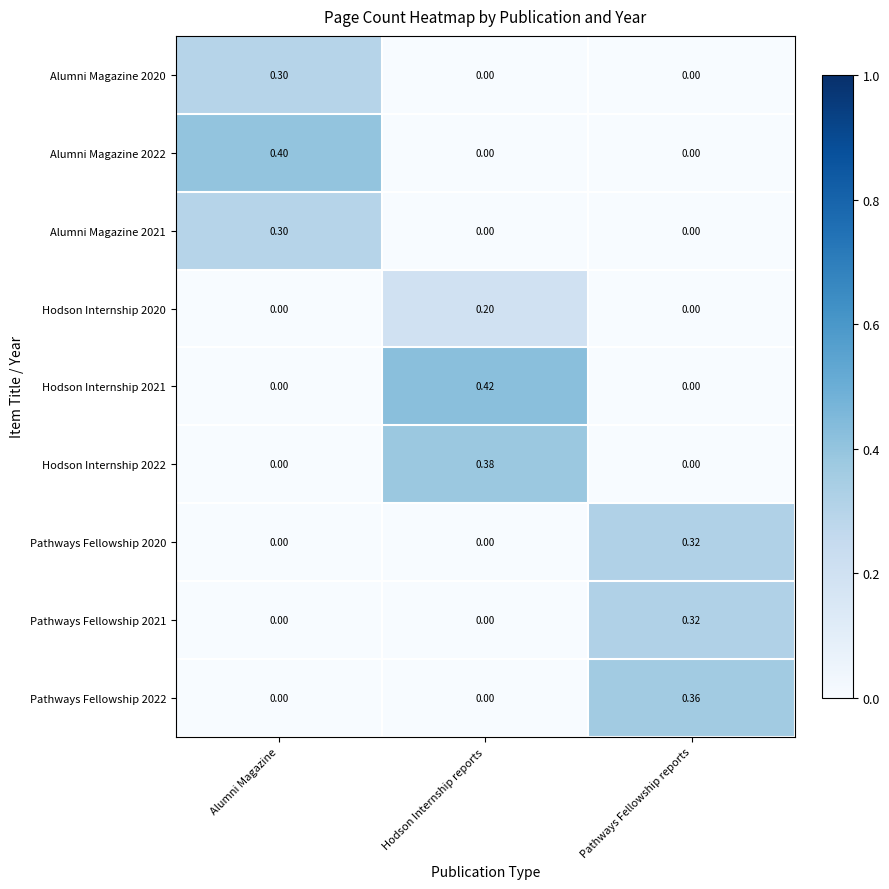

Which series has the widest spread of values?

Hodson Internship 2021